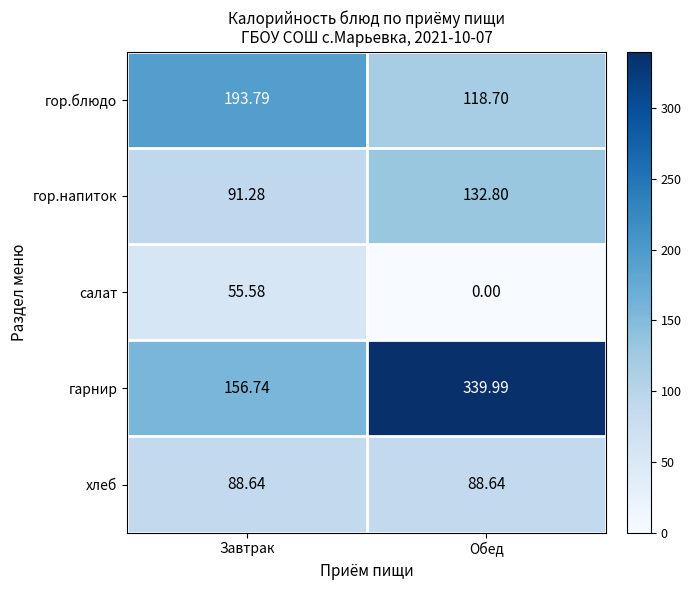

Which series has the largest total across all categories?

гарнир